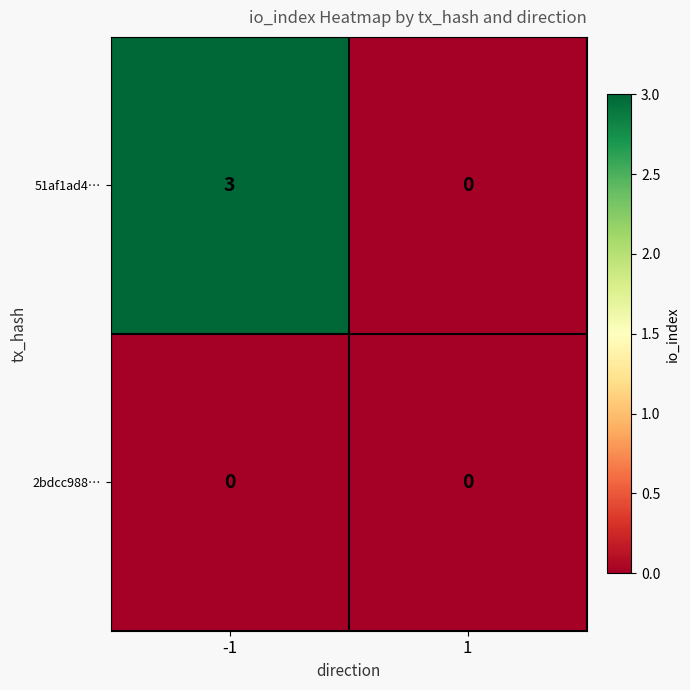

Reading left to right, list all the values displayed in this chart.

51af1ad4…: 3	0
2bdcc988…: 0	0